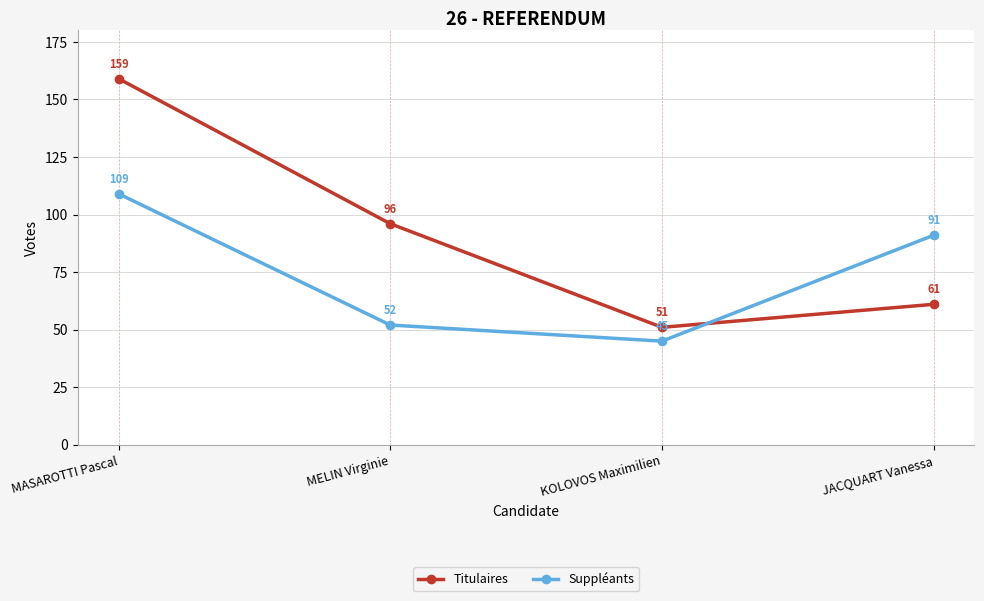

Is it true that Suppléants equals 109 at MASAROTTI Pascal?

True